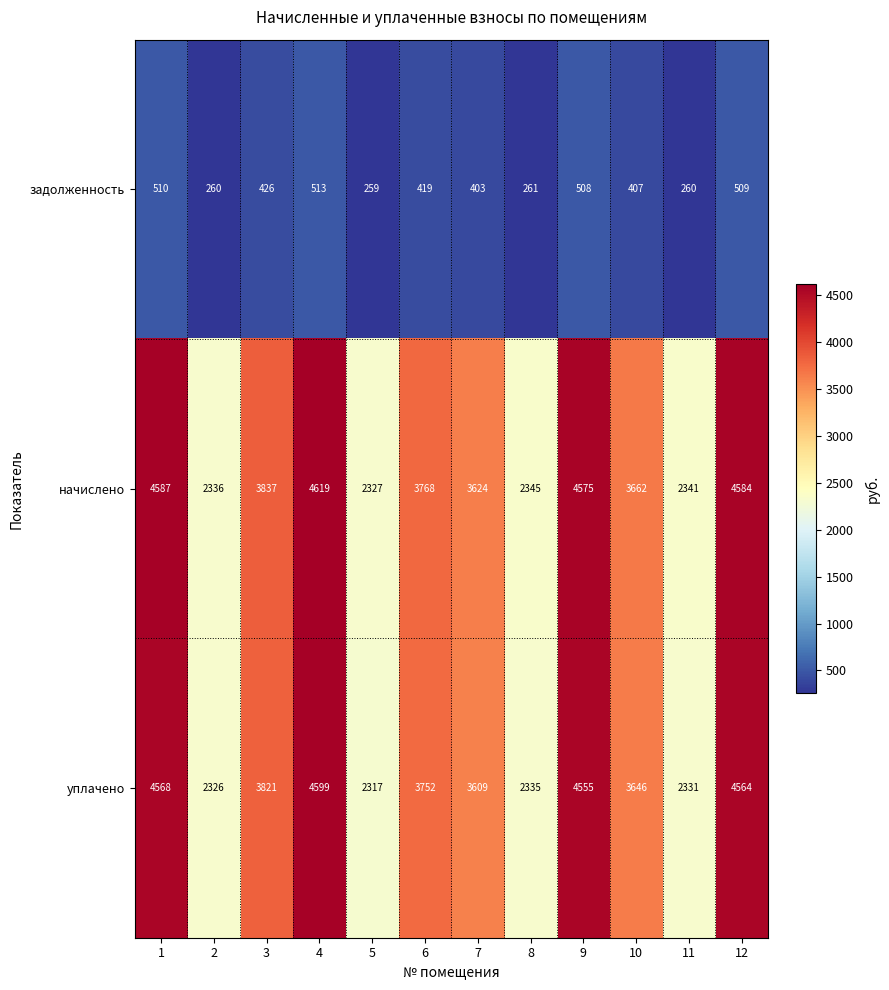

Count the number of data series in this chart.

3